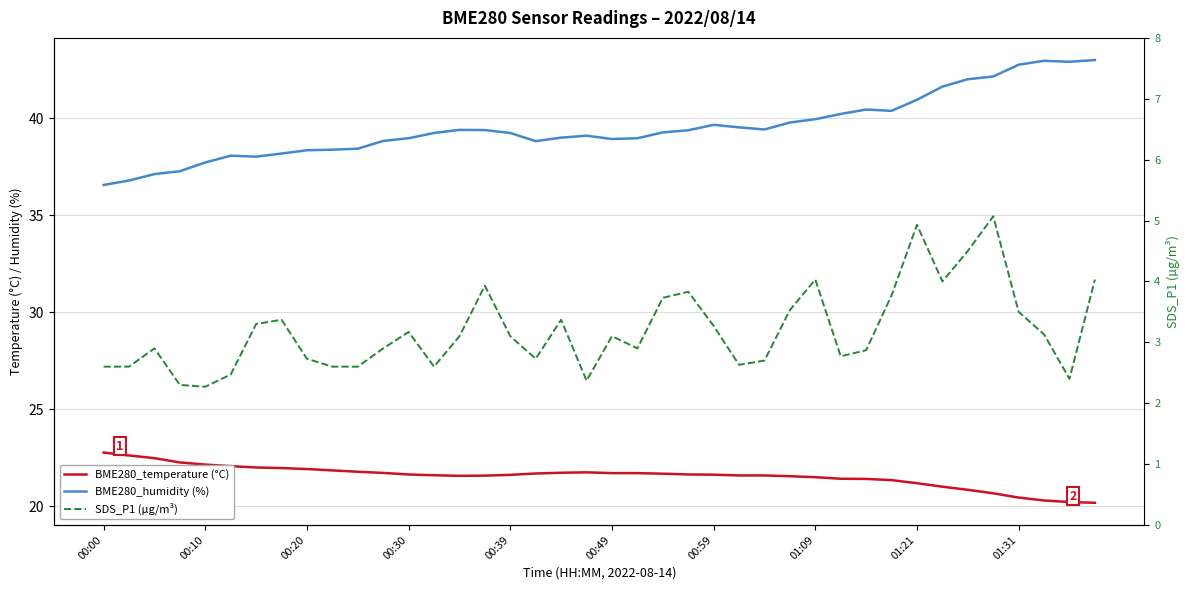

What position from the right is 19?

21